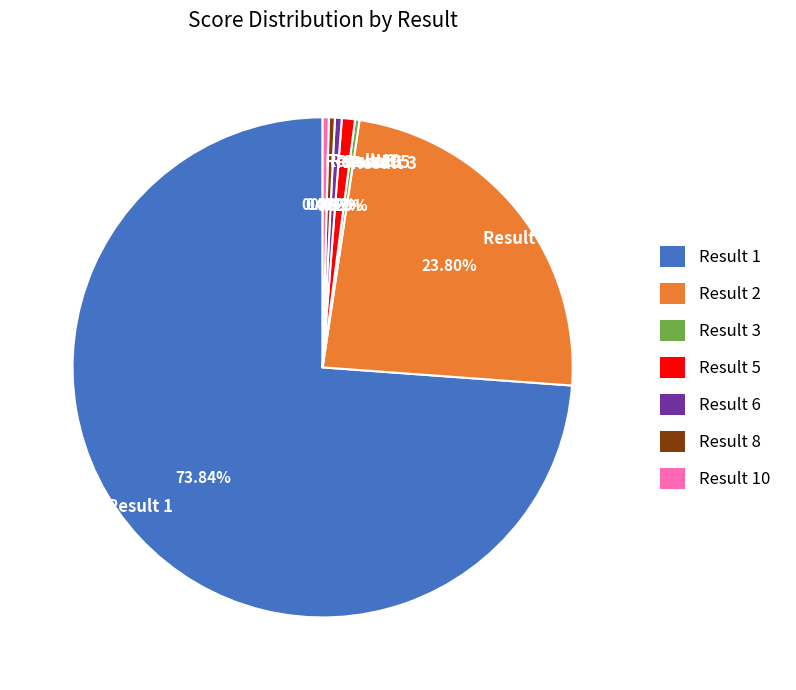

To the nearest percent, what percentage of the pie is Result 1?

74%